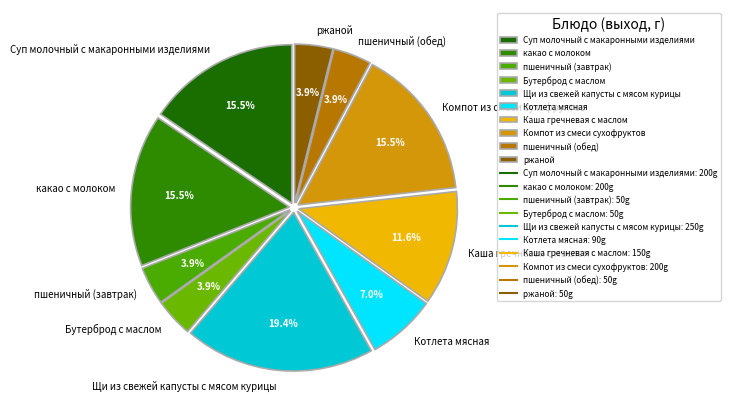

Count the number of slices in the pie.

10